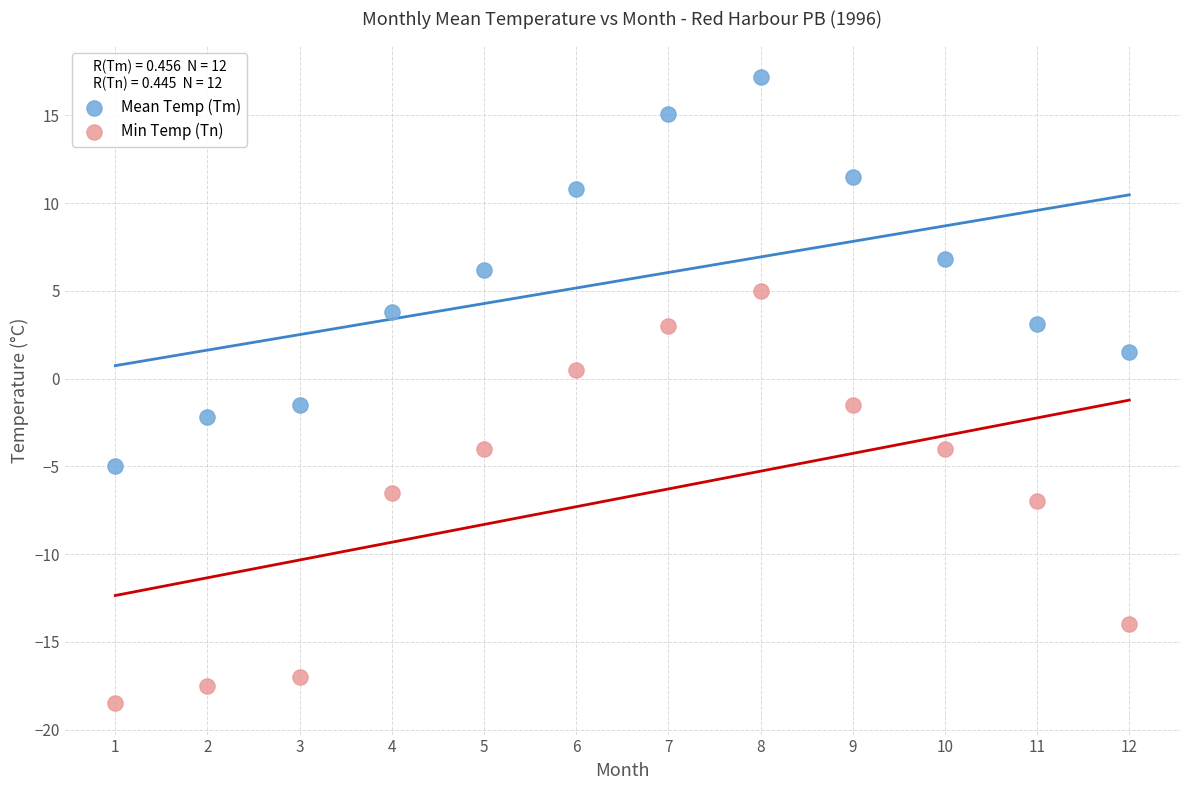

Which series reaches the maximum Y coordinate?

Mean Temp (Tm)